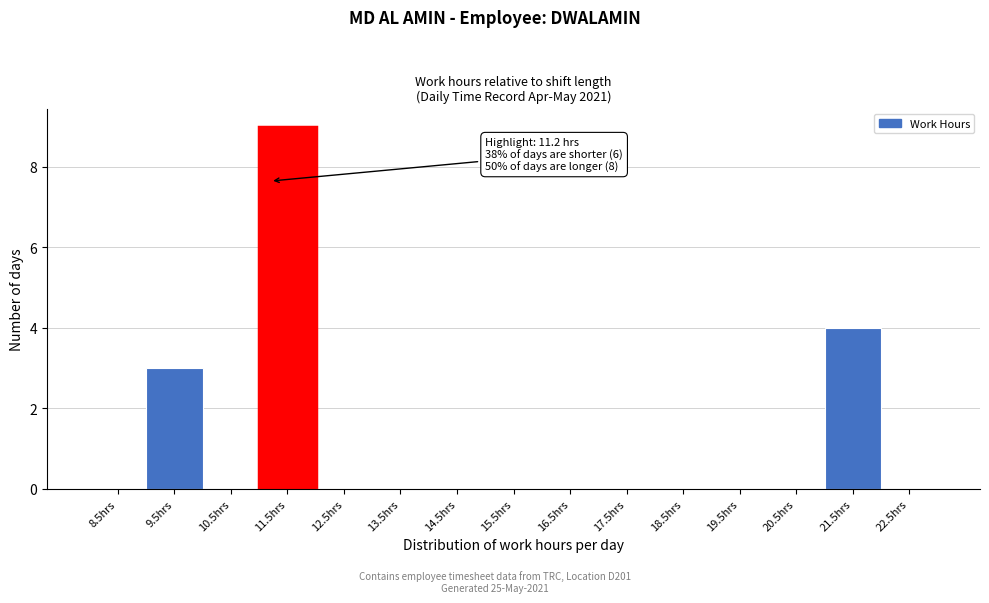

Which range on the x-axis has the tallest bar?

11 to 12